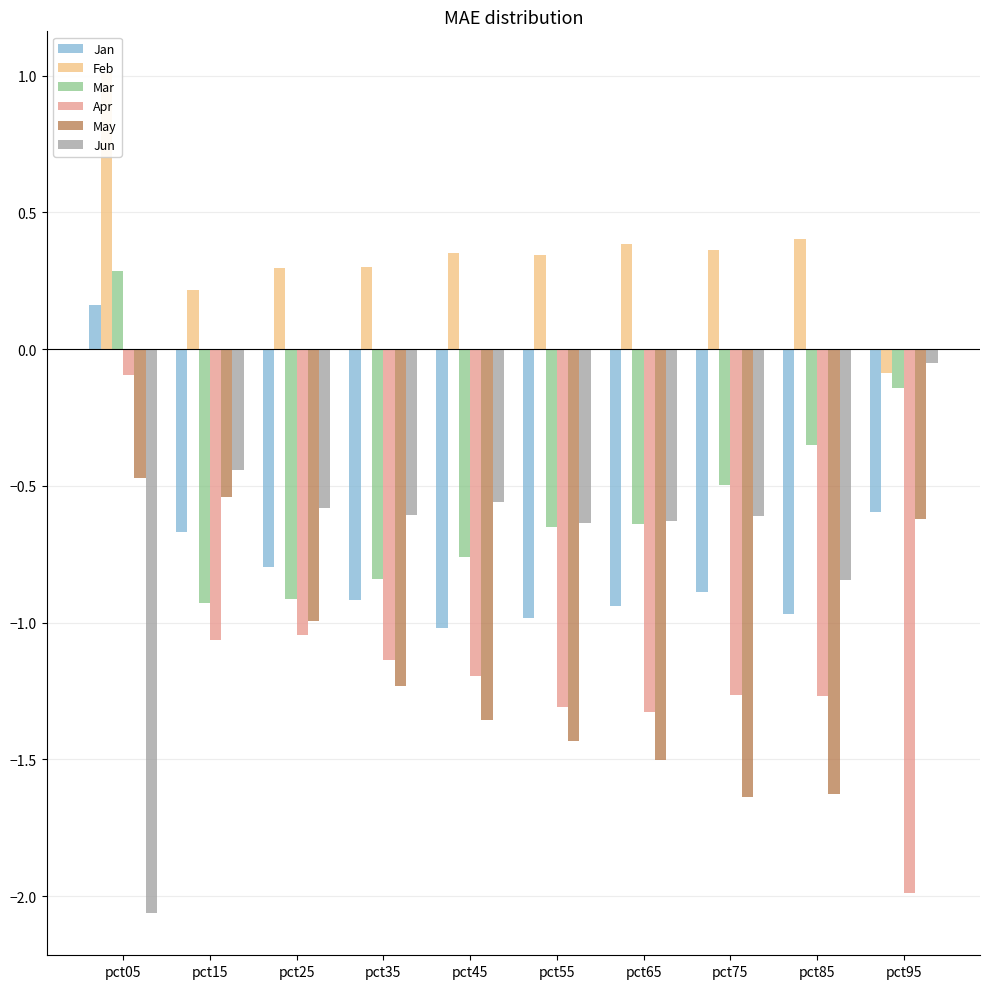

The May series shows -0.5 at pct05. True or false?

True